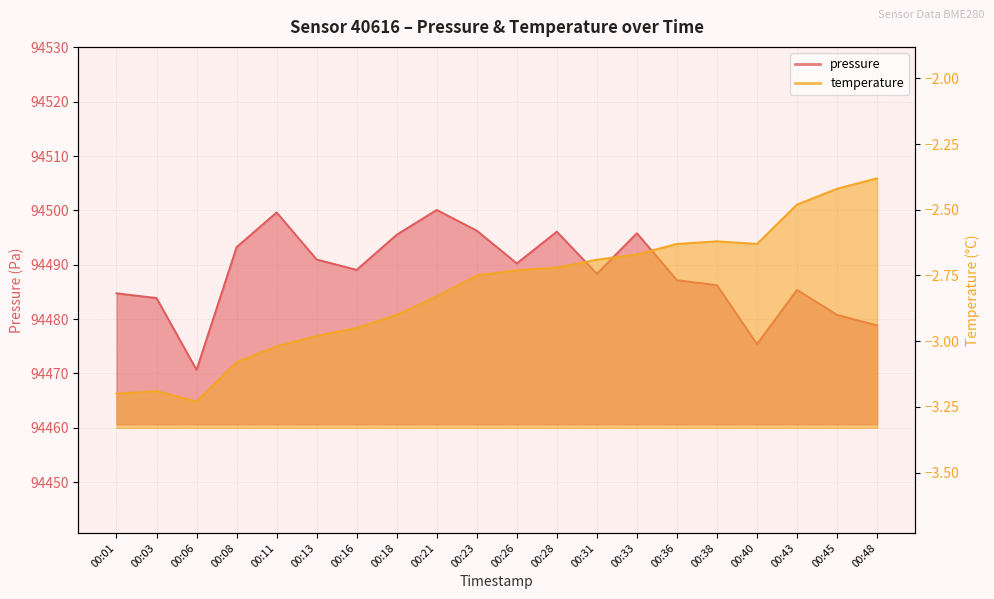

Reading left to right, extract all data points from this chart.

pressure: 00:01=94484.8	00:03=94483.9	00:06=94470.7	00:08=94493.2	00:11=94499.6	00:13=94491.0	00:16=94489.1	00:18=94495.5	00:21=94500.1	00:23=94496.3	00:26=94490.2	00:28=94496.1	00:31=94488.3	00:33=94495.8	00:36=94487.2	00:38=94486.2	00:40=94475.4	00:43=94485.4	00:45=94480.8	00:48=94478.8
temperature: 00:01=-3.2	00:03=-3.2	00:06=-3.2	00:08=-3.1	00:11=-3.0	00:13=-3.0	00:16=-3.0	00:18=-2.9	00:21=-2.8	00:23=-2.8	00:26=-2.7	00:28=-2.7	00:31=-2.7	00:33=-2.7	00:36=-2.6	00:38=-2.6	00:40=-2.6	00:43=-2.5	00:45=-2.4	00:48=-2.4